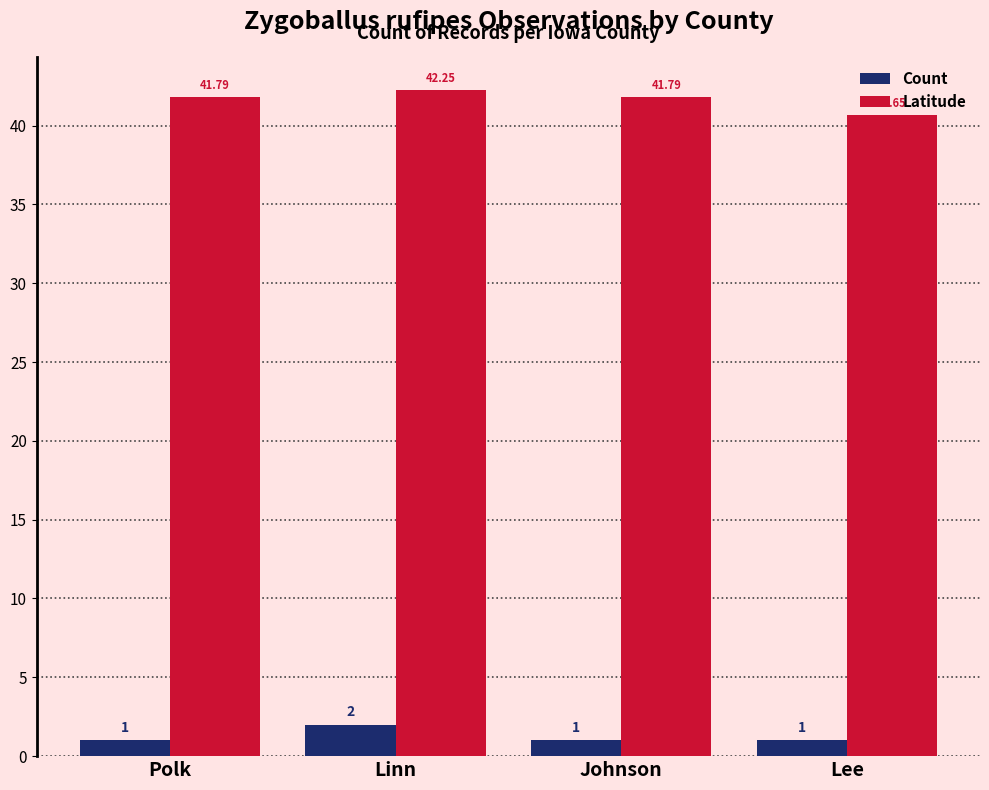

What is the highest value of the Latitude series?

42.3